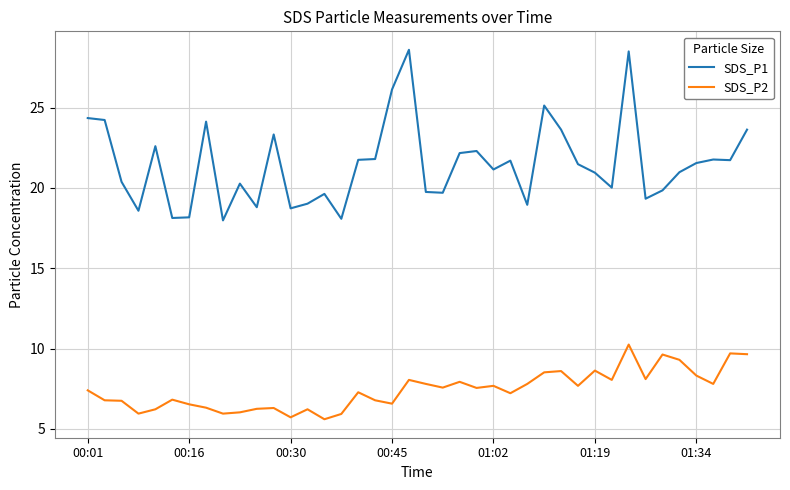

Which series has the largest total across all categories?

SDS_P1